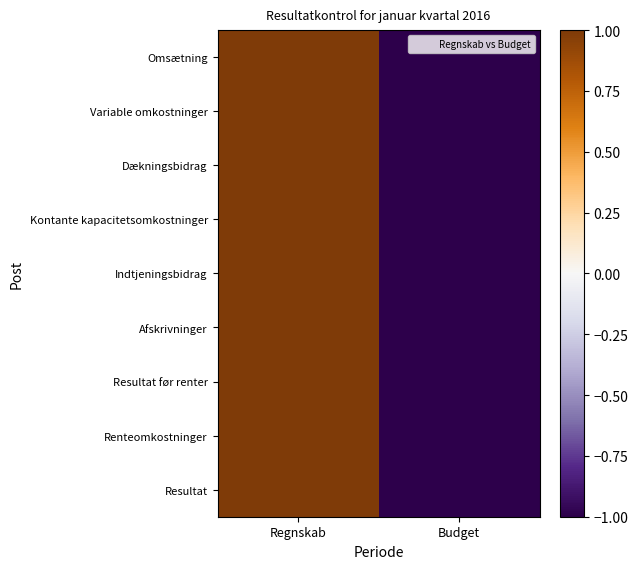

Reading left to right, list all the values displayed in this chart.

Omsætning: Regnskab=1	Budget=-1
Variable omkostninger: Regnskab=1	Budget=-1
Dækningsbidrag: Regnskab=1	Budget=-1
Kontante kapacitetsomkostninger: Regnskab=1	Budget=-1
Indtjeningsbidrag: Regnskab=1	Budget=-1
Afskrivninger: Regnskab=1	Budget=-1
Resultat før renter: Regnskab=1	Budget=-1
Renteomkostninger: Regnskab=1	Budget=-1
Resultat: Regnskab=1	Budget=-1